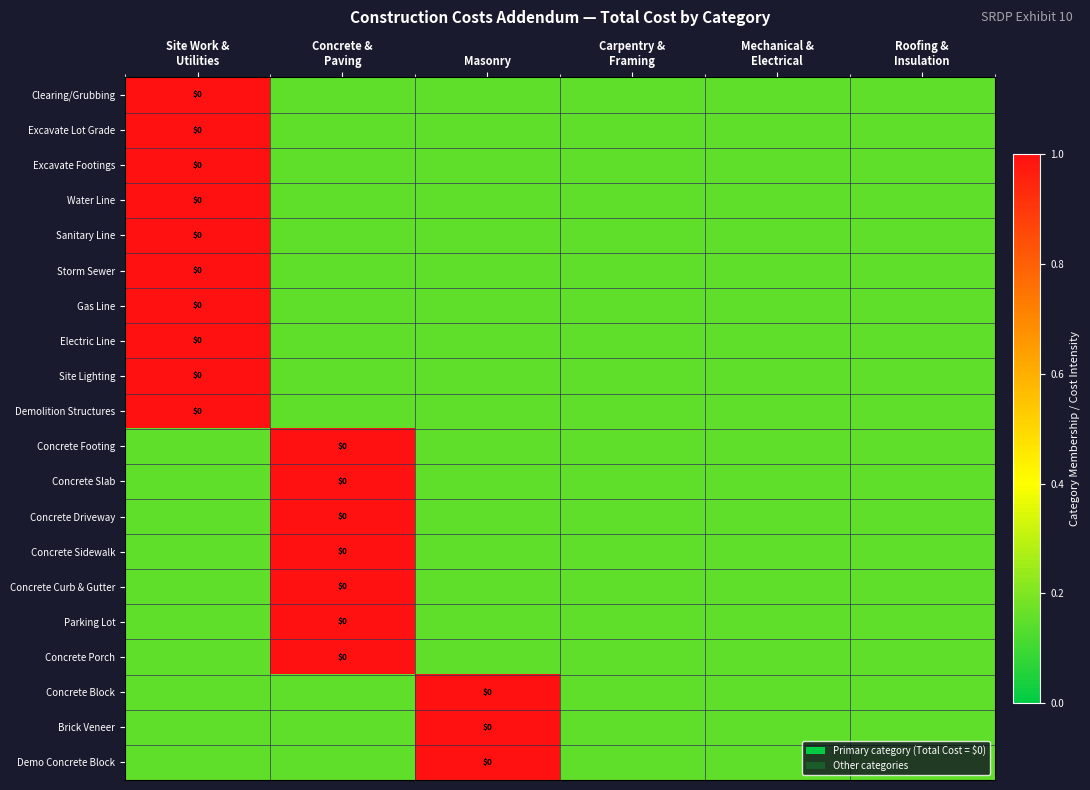

Which label corresponds to the smallest value in the chart?

Concrete &
Paving